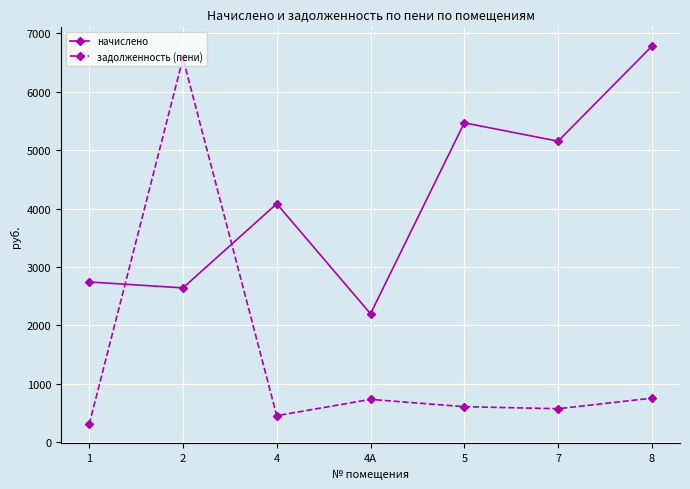

Is it true that начислено equals 3919.6 at 8?

False